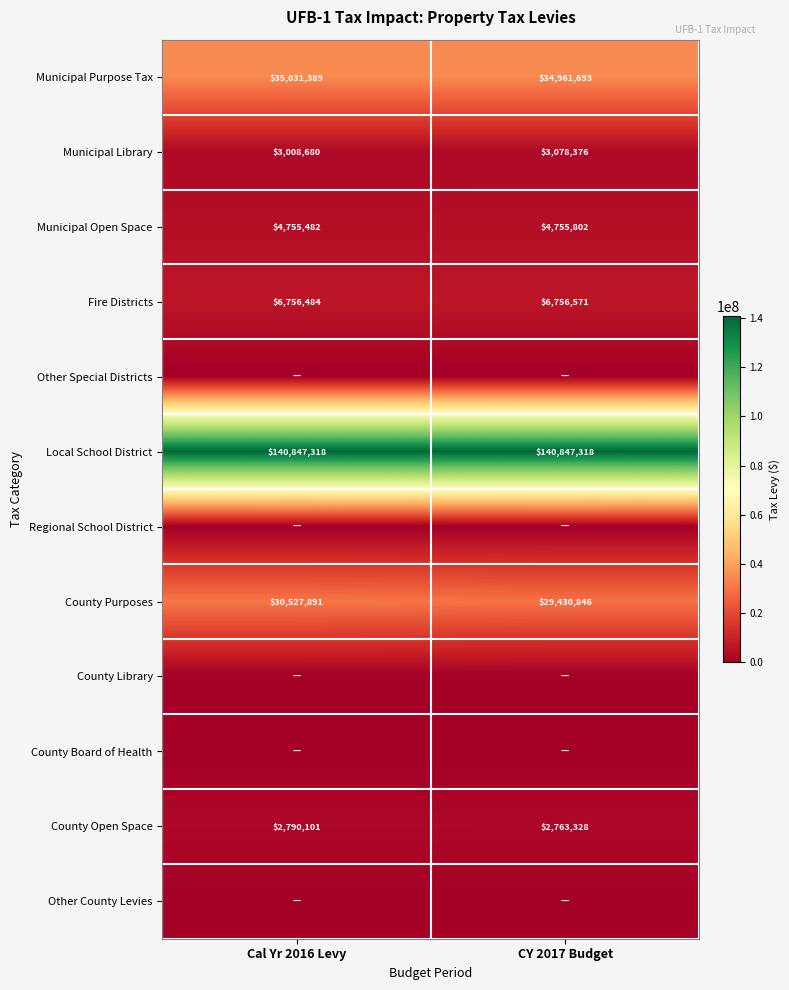

The County Open Space series shows 2790101 at Cal Yr 2016 Levy. True or false?

True